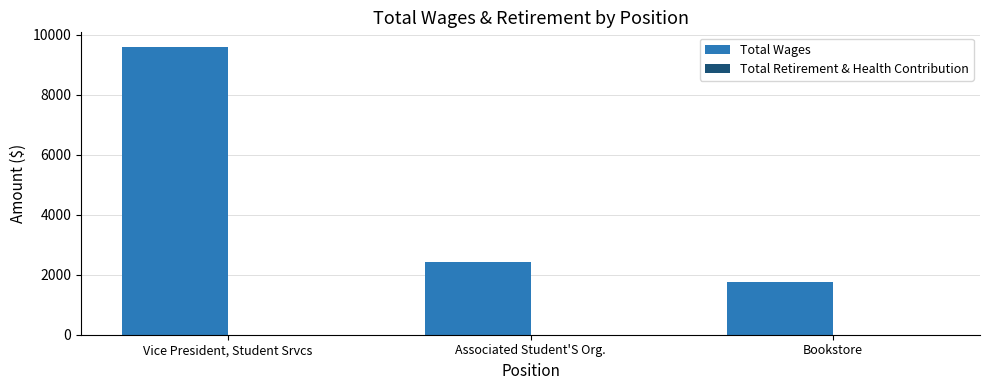

What is the sum of the values at Vice President, Student Srvcs and Associated Student'S Org.?

12028